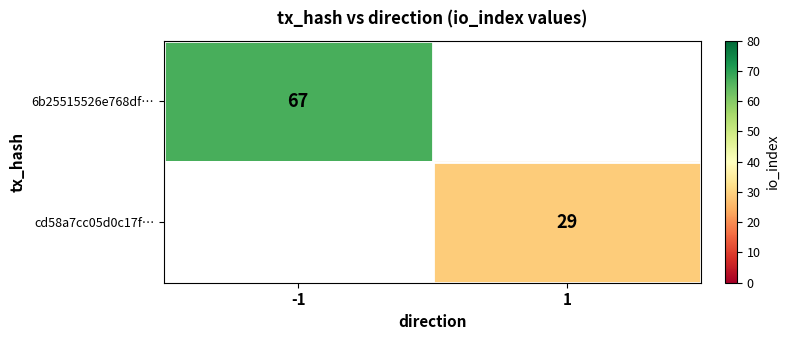

What is the minimum value shown in the chart?

29.0